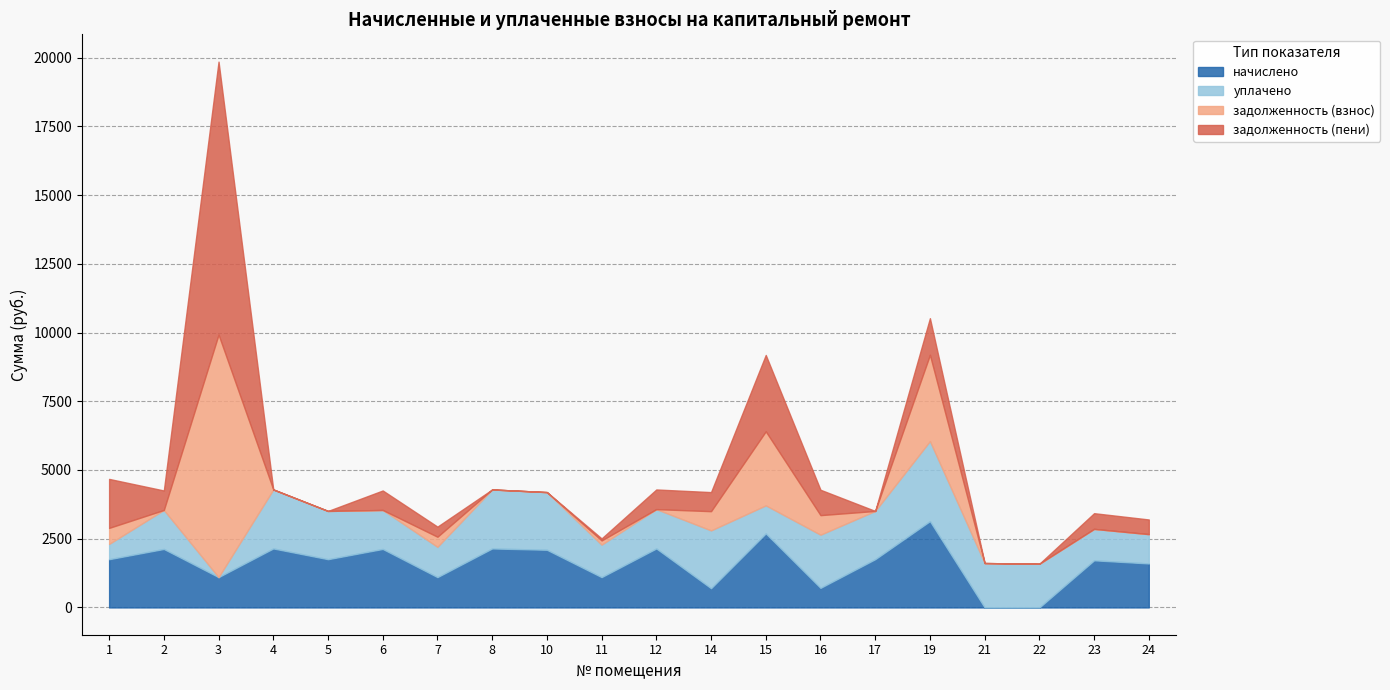

Read the задолженность (взнос) value at 16.

711.9